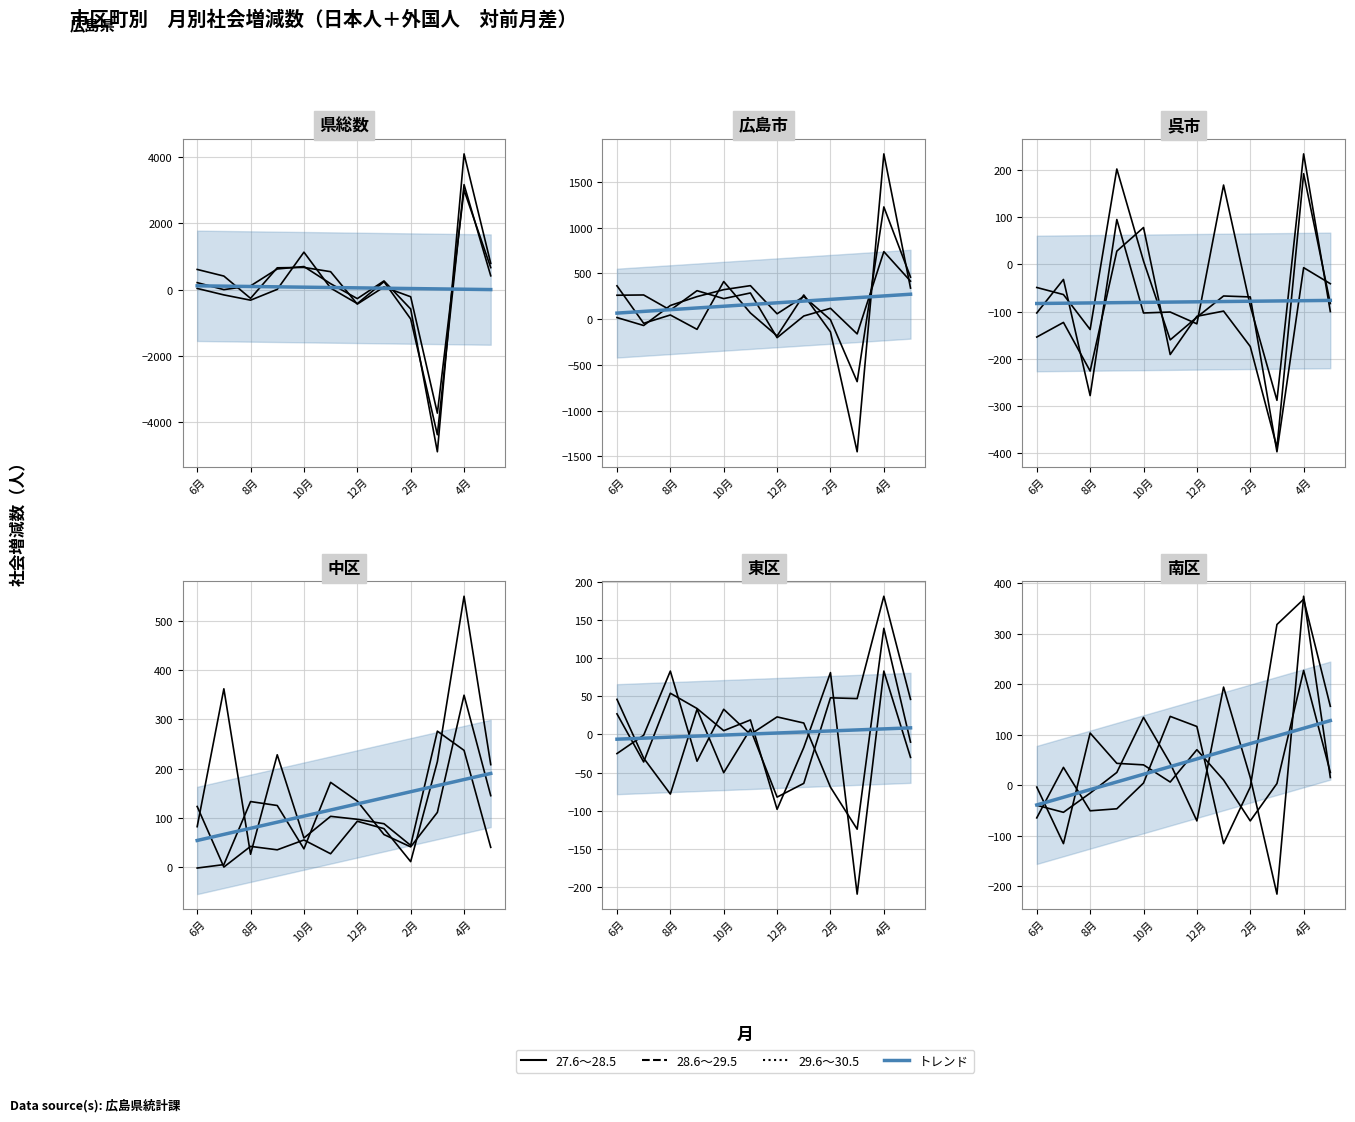

What is the total value across all series at 5月?

1087